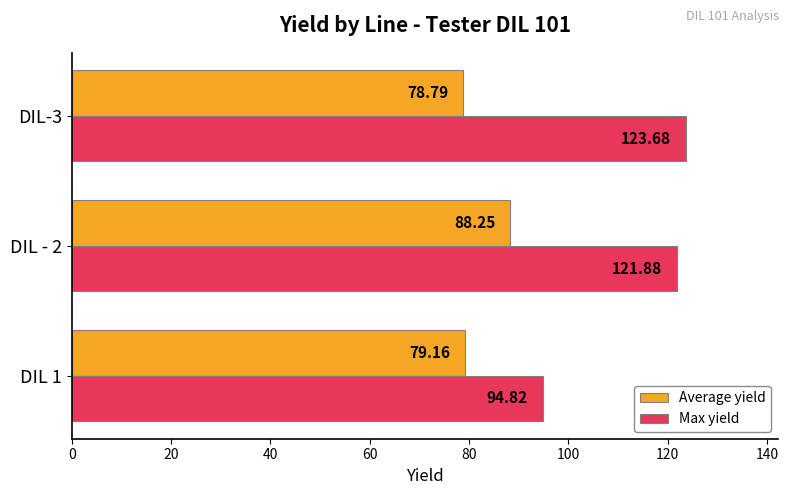

Is the value of Average yield at DIL - 2 greater than the value of Max yield at DIL-3?

No